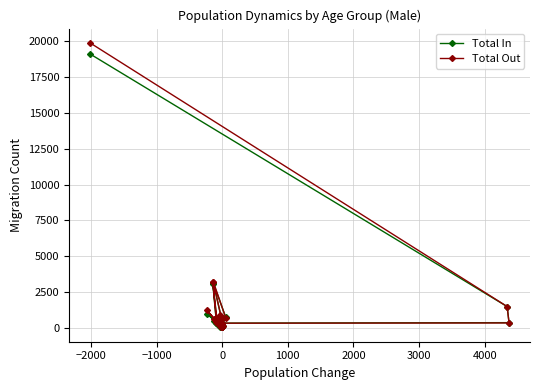

Which series has the largest total across all categories?

Total Out